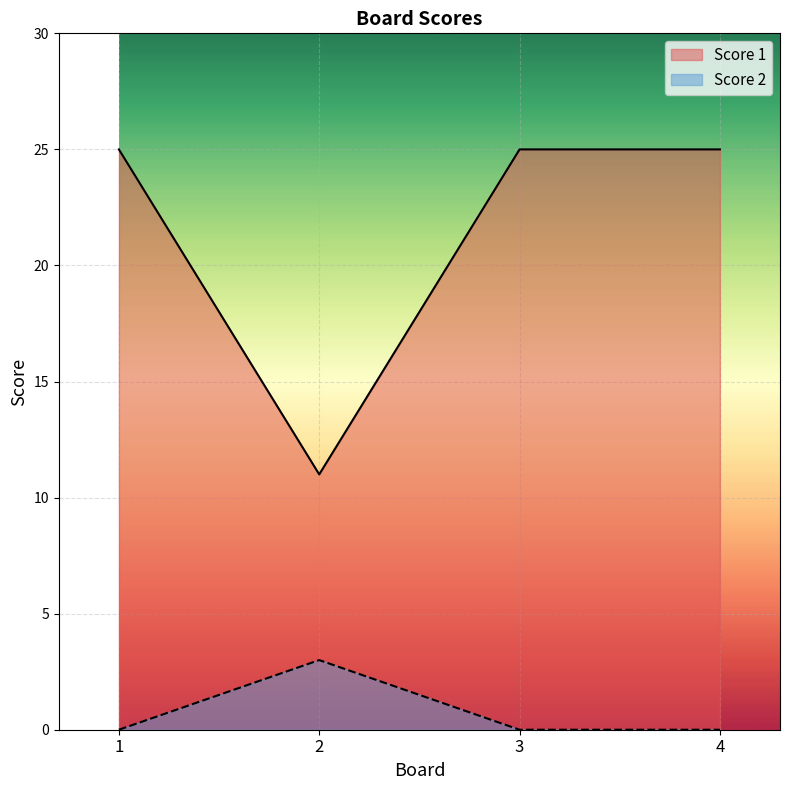

What is the value of the Score 1 point at the 3rd from the left?

25